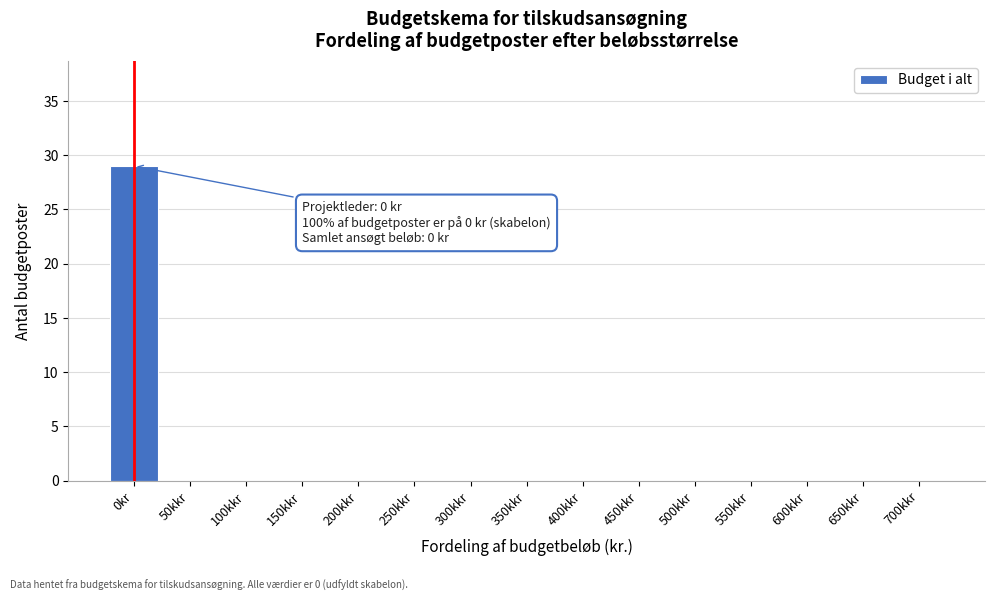

Reading left to right, list all the values displayed in this chart.

0kr=29	50kkr=0	100kkr=0	150kkr=0	200kkr=0	250kkr=0	300kkr=0	350kkr=0	400kkr=0	450kkr=0	500kkr=0	550kkr=0	600kkr=0	650kkr=0	700kkr=0